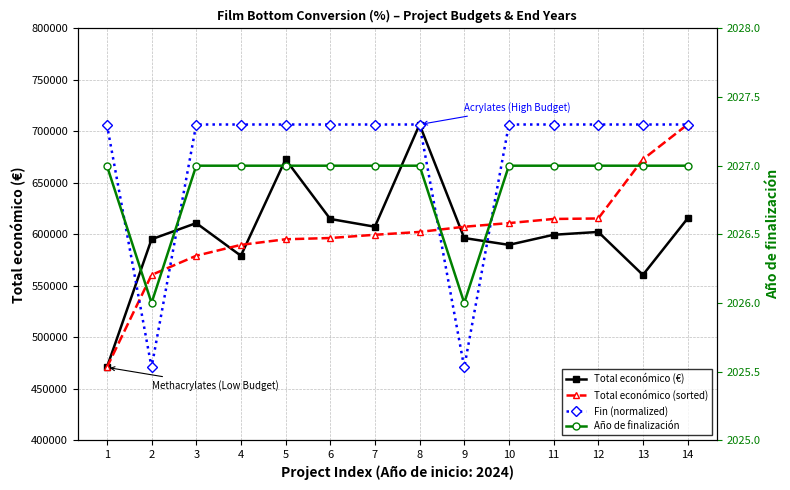

Reading right to left, transcribe all the data shown in this chart.

Total económico (€): 615375.0	560529.0	602295.4	599540.0	589731.0	596384.0	706697.0	607342.0	614907.0	672807.0	579152.0	610889.0	595173.0	470675.0
Total económico (sorted): 706697.0	672807.0	615375.0	614907.0	610889.0	607342.0	602295.4	599540.0	596384.0	595173.0	589731.0	579152.0	560529.0	470675.0
Fin (normalized): 706697.0	706697.0	706697.0	706697.0	706697.0	470675.0	706697.0	706697.0	706697.0	706697.0	706697.0	706697.0	470675.0	706697.0
Año de finalización: 2027.0	2027.0	2027.0	2027.0	2027.0	2026.0	2027.0	2027.0	2027.0	2027.0	2027.0	2027.0	2026.0	2027.0